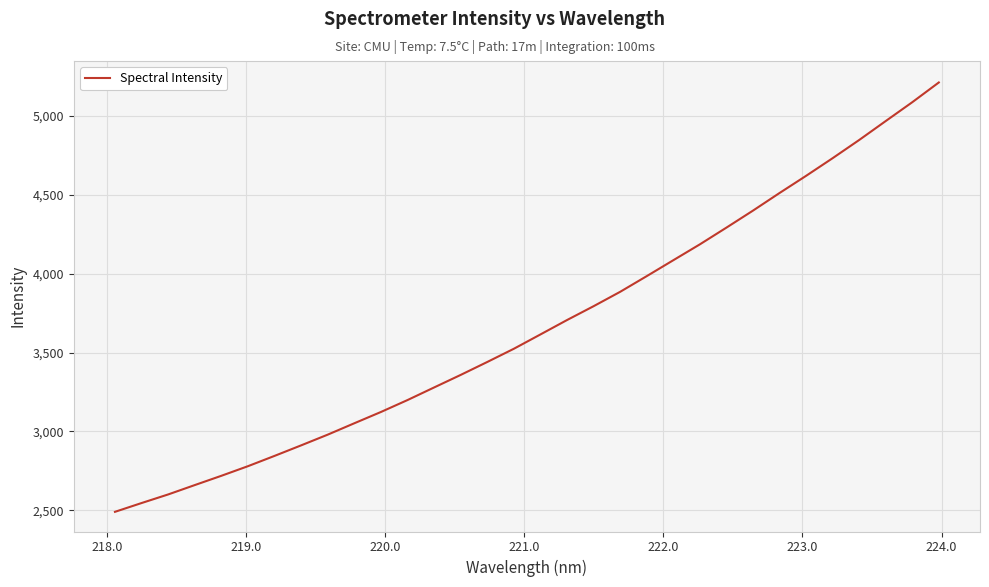

What is the minimum value shown in the chart?

2491.2